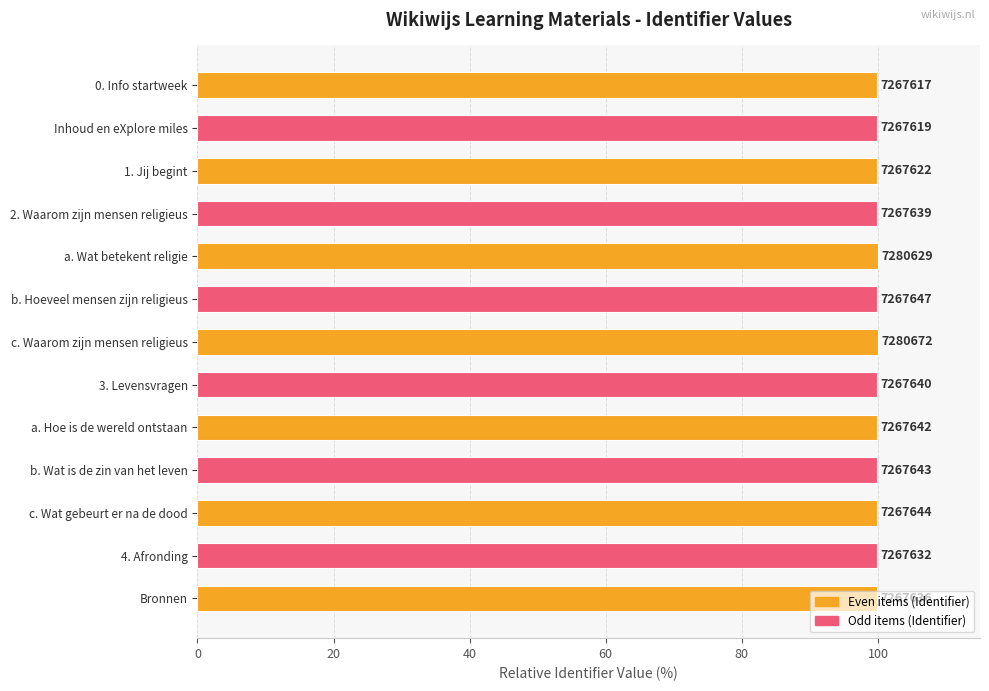

How many bars are there in total?

13